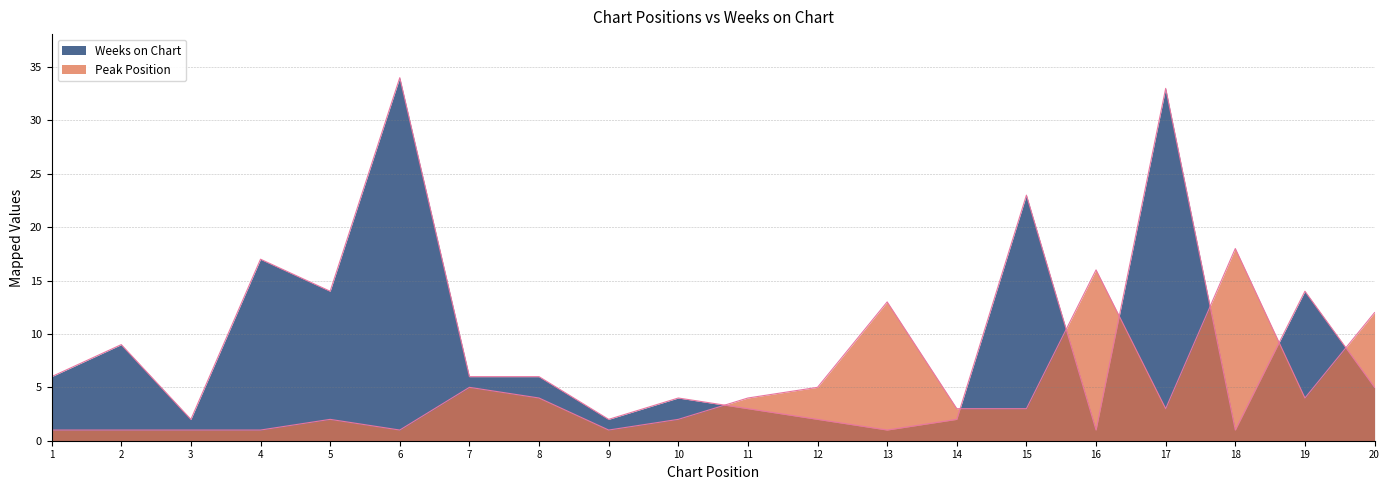

List the labels in order of Peak Position value, smallest first.

1, 2, 3, 4, 6, 9, 5, 10, 14, 15, 17, 8, 11, 19, 7, 12, 20, 13, 16, 18